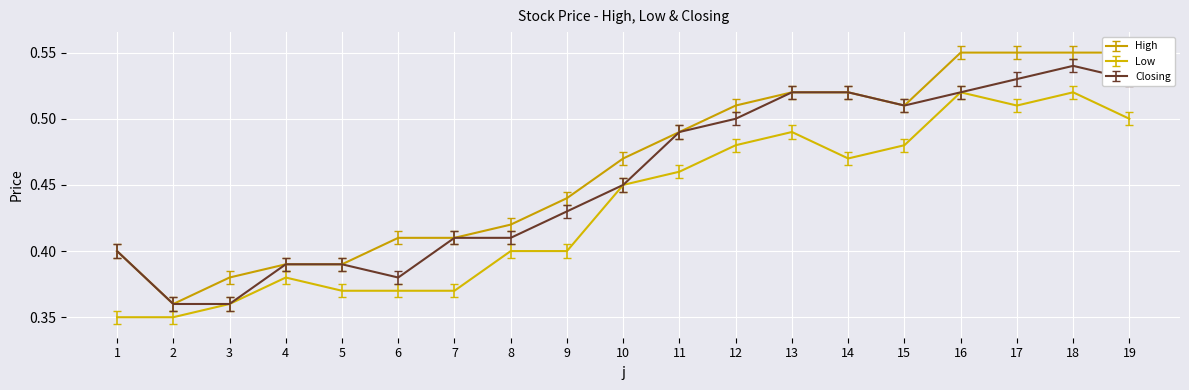

Rank the series by their average value, from lowest to highest.

Low, Closing, High